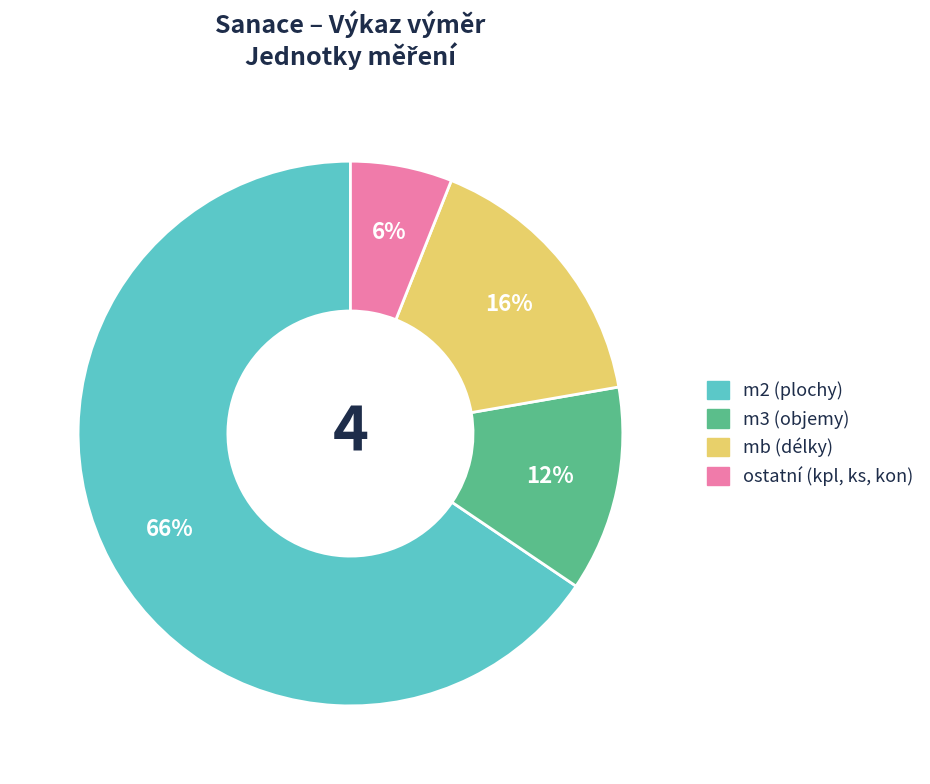

To the nearest percent, what is the average slice percentage?

25%